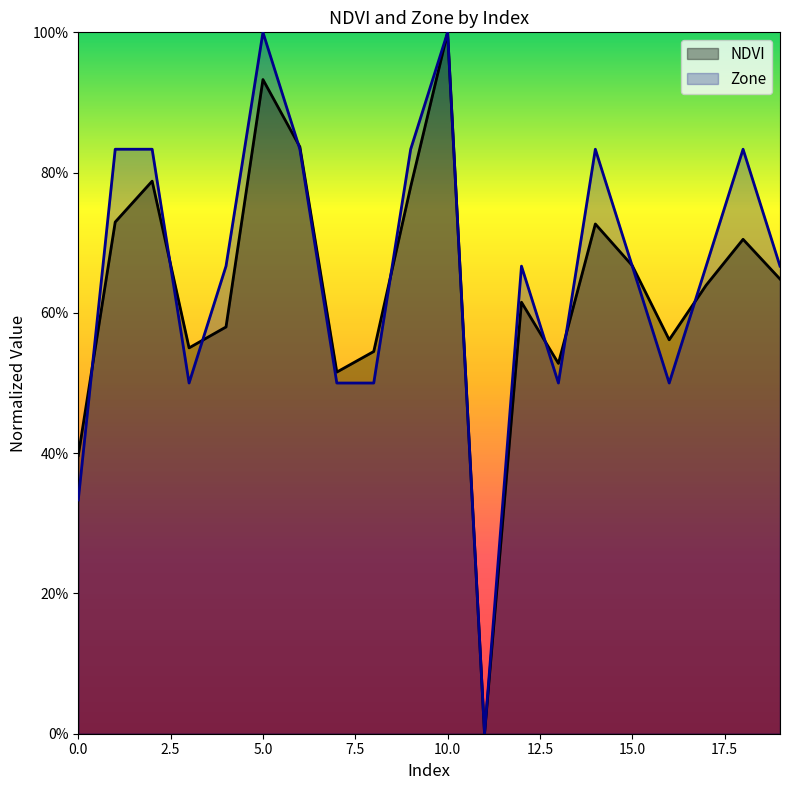

What is the difference between the highest and lowest values at 3?

0.1